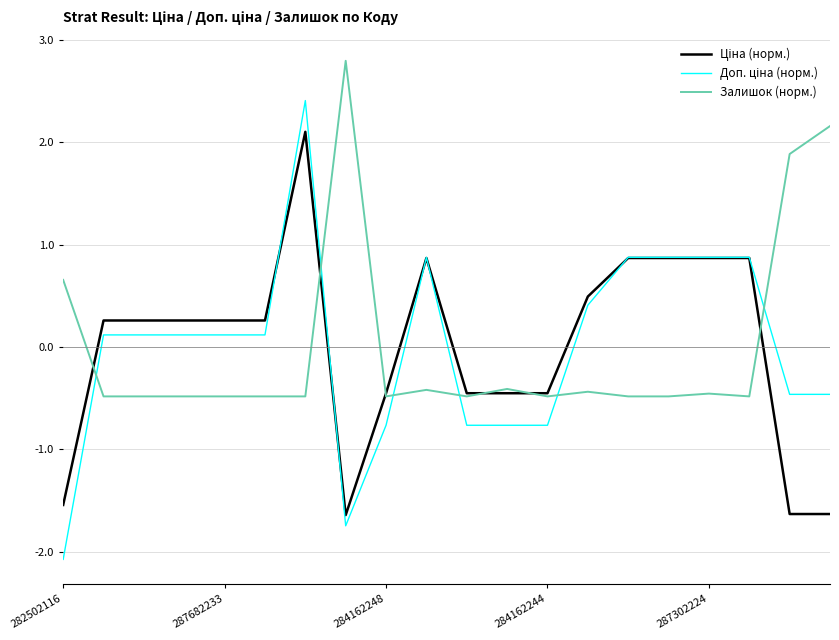

What is the smallest value displayed?

-2.1